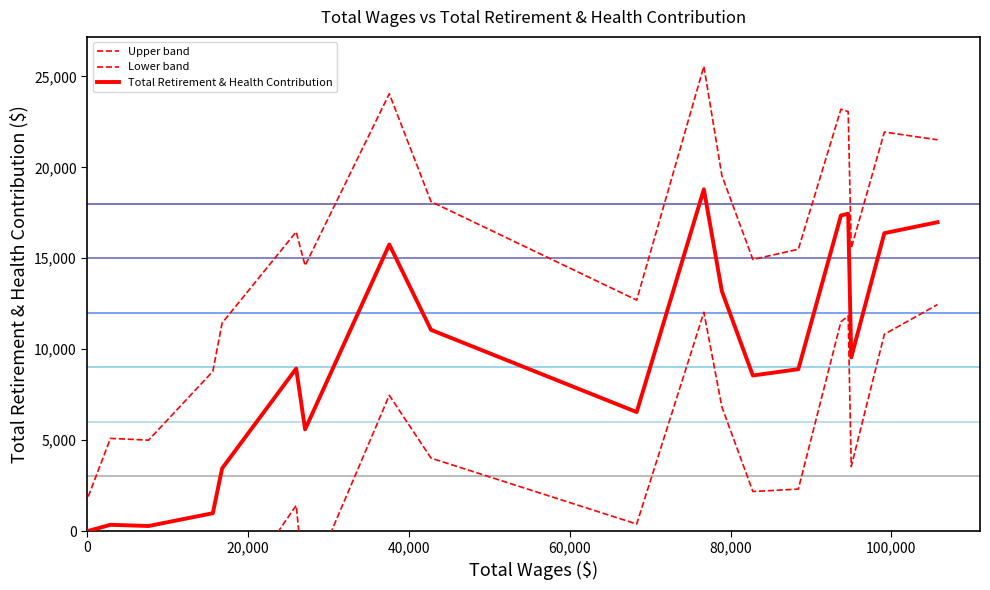

How many values in the Lower band series exceed 2305?

10